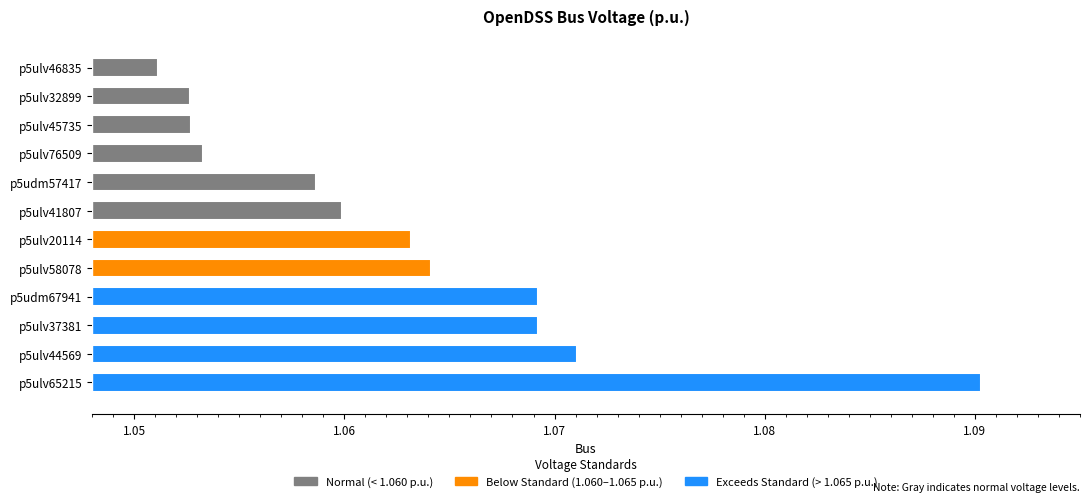

What is the label of the 10th bar from the top?

p5ulv37381